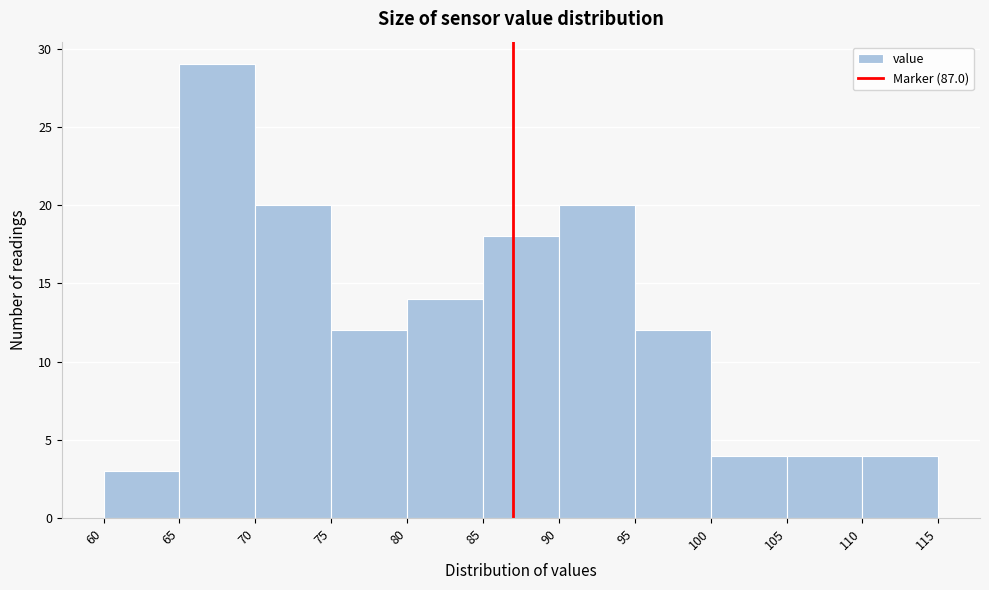

Reading left to right, transcribe this chart: for each bar, give the range it covers on the x-axis and its height. The values are not printed on the chart, so give them approximately, as read against the axis.

60 to 65: 3
65 to 70: 29
70 to 75: 20
75 to 80: 12
80 to 85: 14
85 to 90: 18
90 to 95: 20
95 to 100: 12
100 to 105: 4
105 to 110: 4
110 to 115: 4